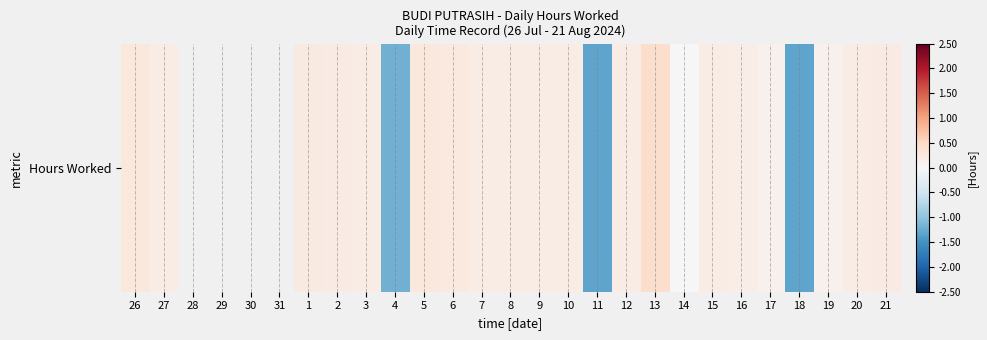

The chart shows a value of 0.2 at 12. True or false?

True